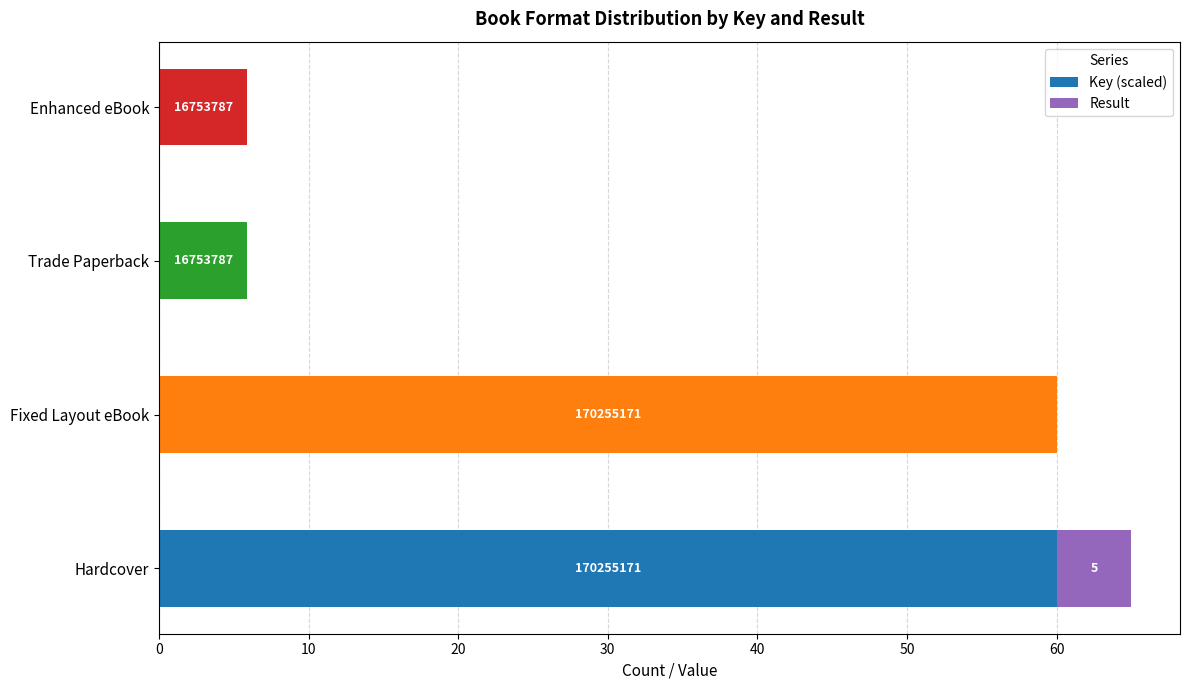

What are all the series names shown in the legend?

Key (scaled), Result